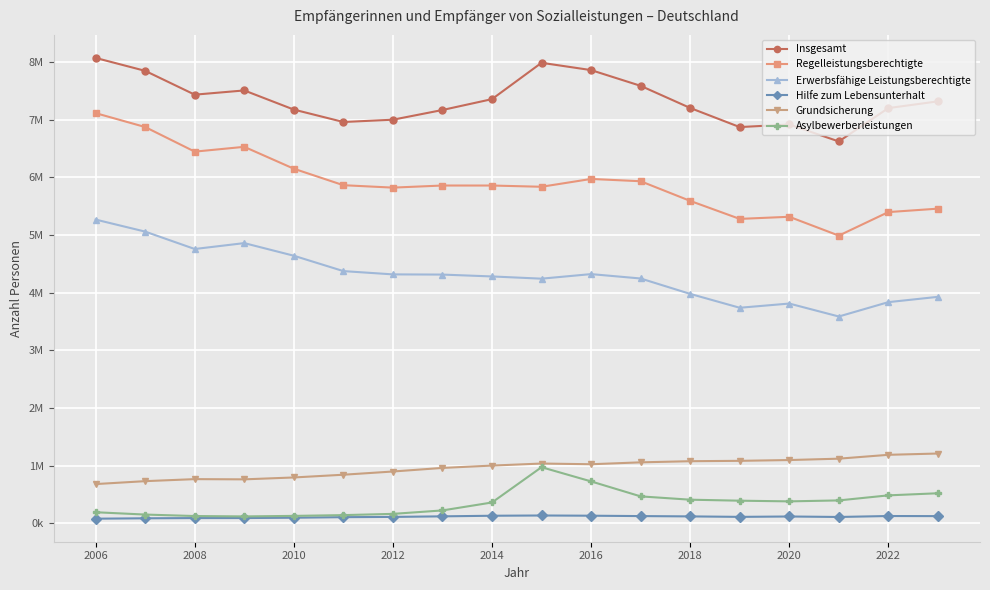

What are all the series names shown in the legend?

Insgesamt, Regelleistungsberechtigte, Erwerbsfähige Leistungsberechtigte, Hilfe zum Lebensunterhalt, Grundsicherung, Asylbewerberleistungen